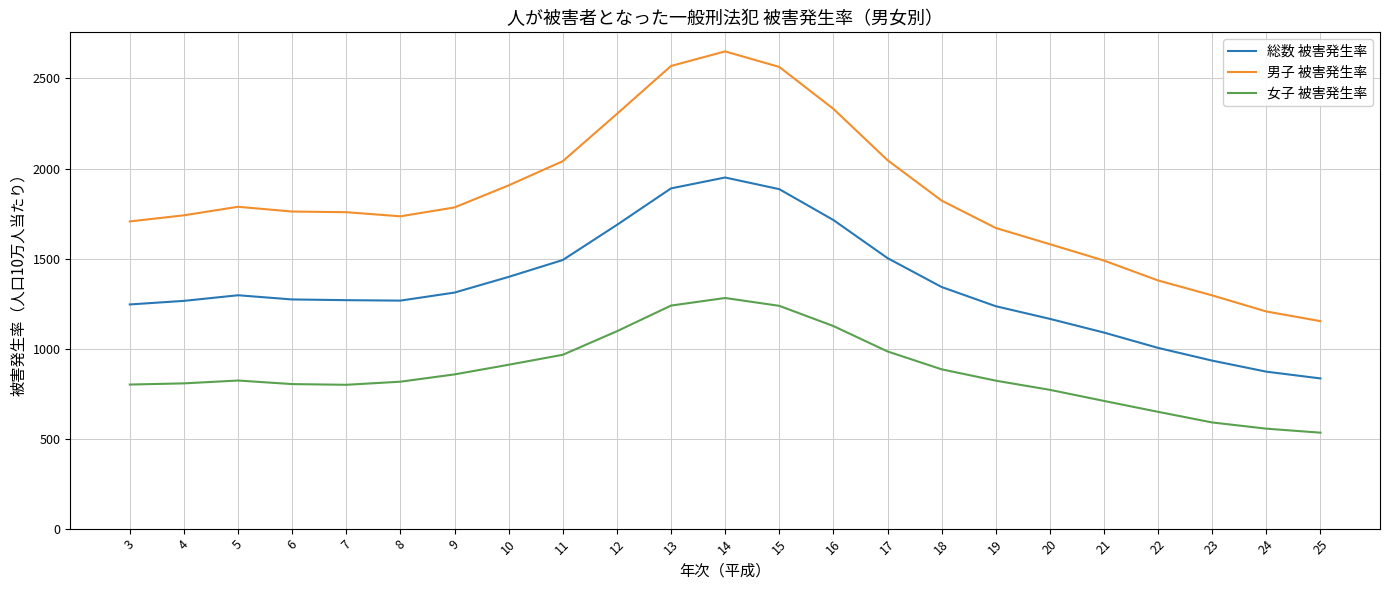

What is the sum of the 女子 被害発生率 values at 25 and 5?

1355.4